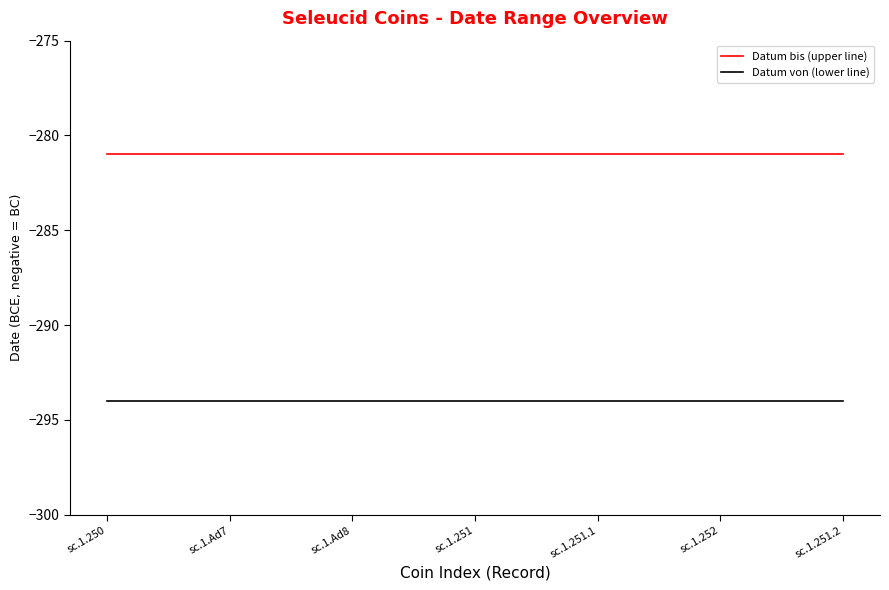

What is the smallest value displayed?

-294